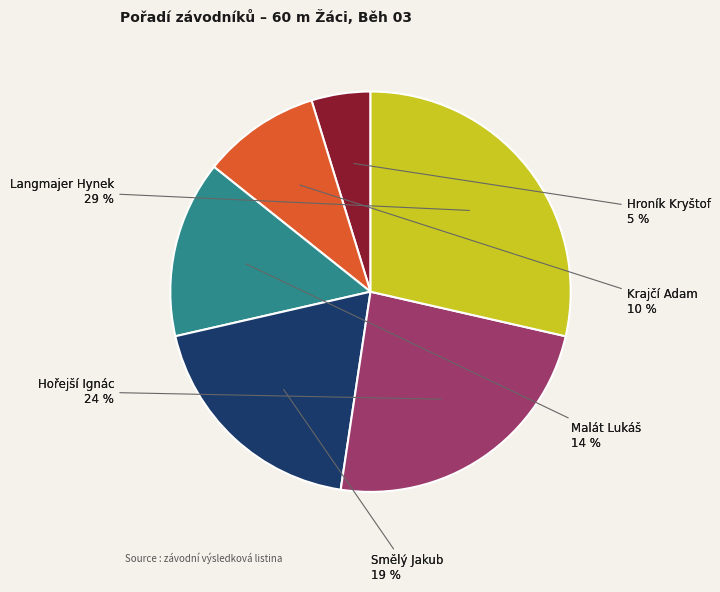

To the nearest percent, what portion does Malát Lukáš represent?

14%